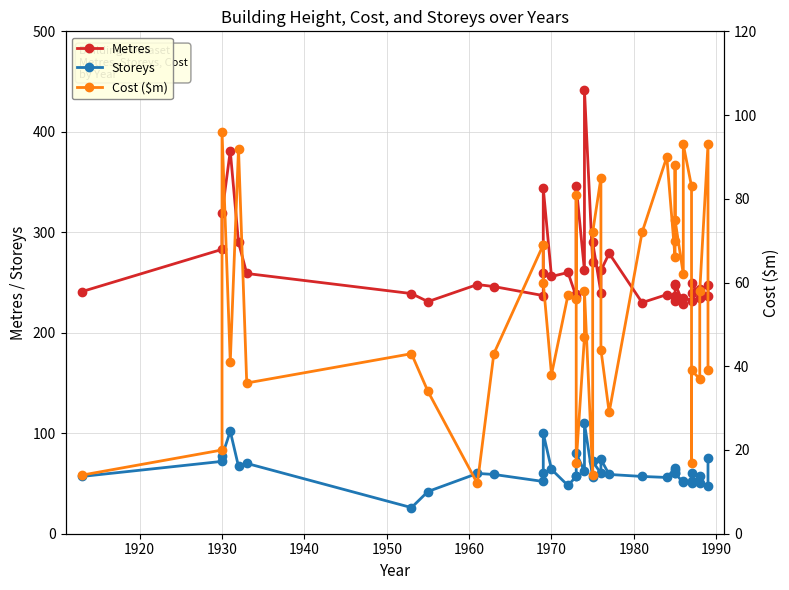

Is this an area chart (filled region under the line)?

No